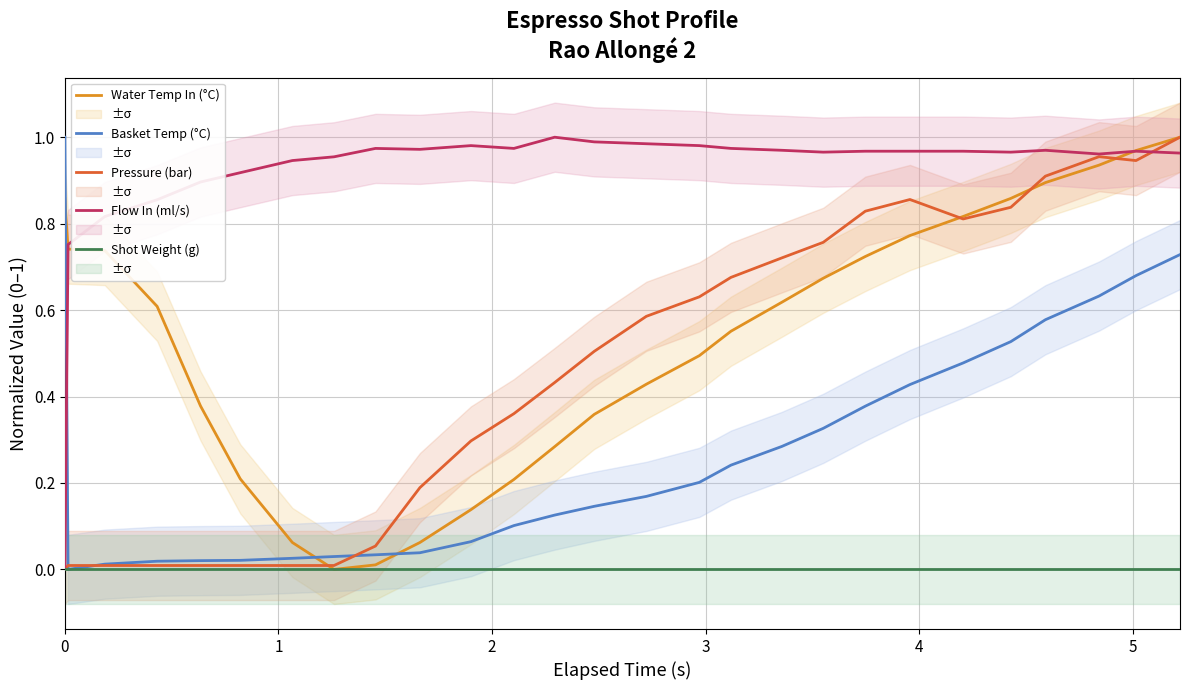

After their last crossing, which series has the higher values: Flow In (ml/s) or Basket Temp (°C)?

Flow In (ml/s)